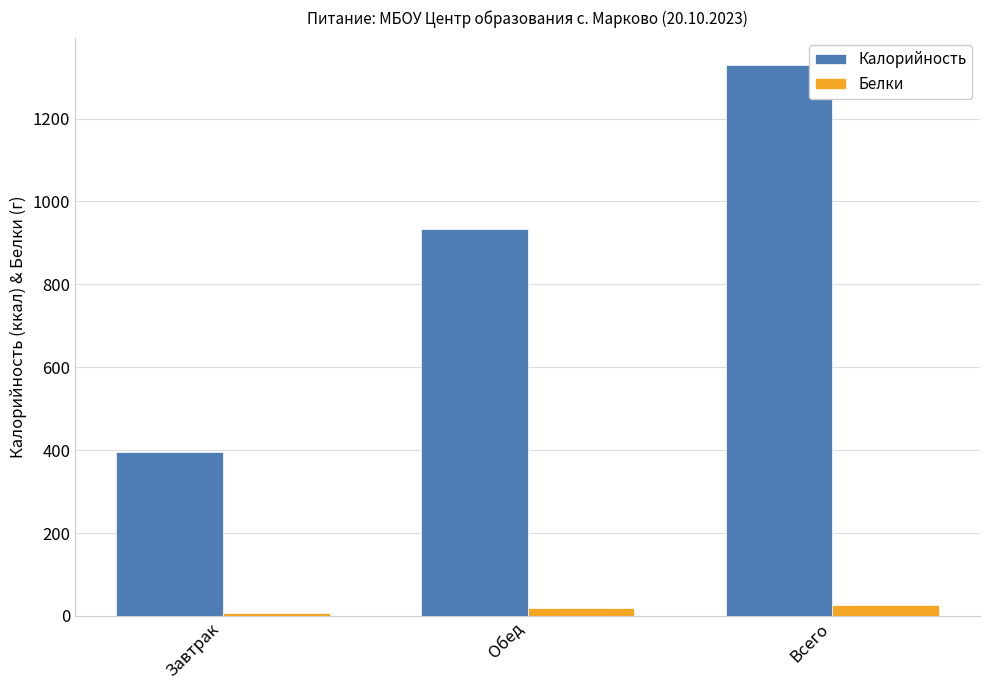

Between Завтрак and Обед, which series saw the biggest shift?

Калорийность